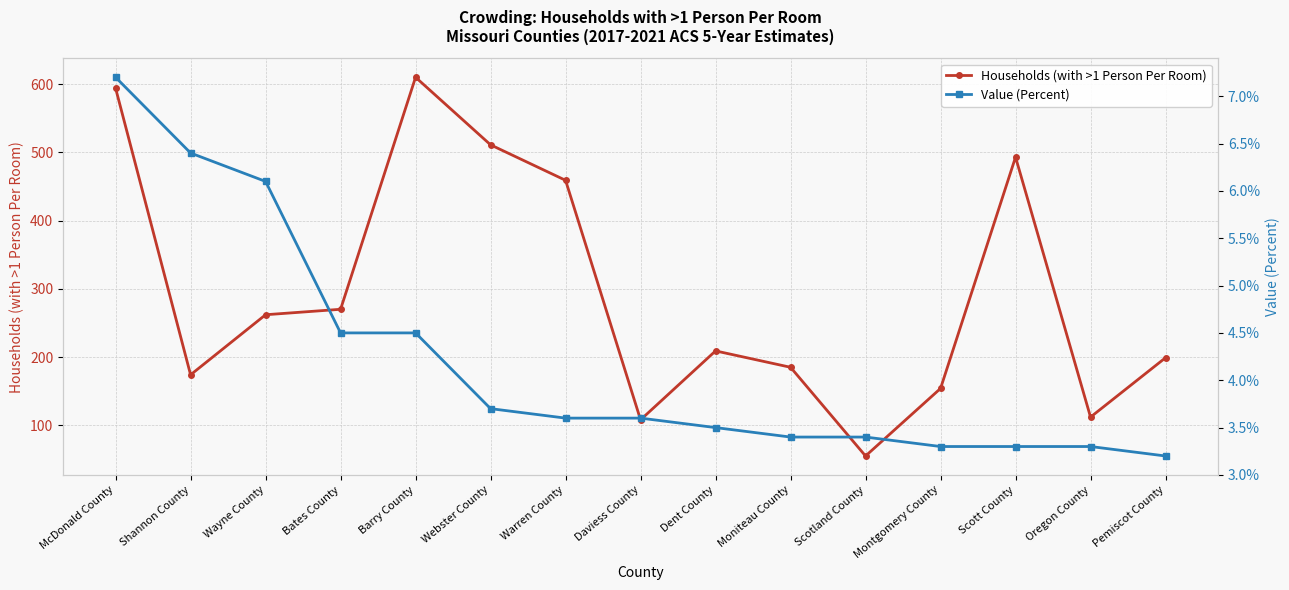

At which label does Households (with >1 Person Per Room) reach its minimum?

Scotland County